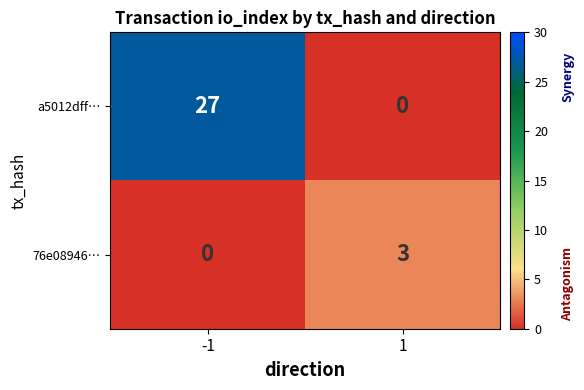

What is the maximum value shown in the chart?

27